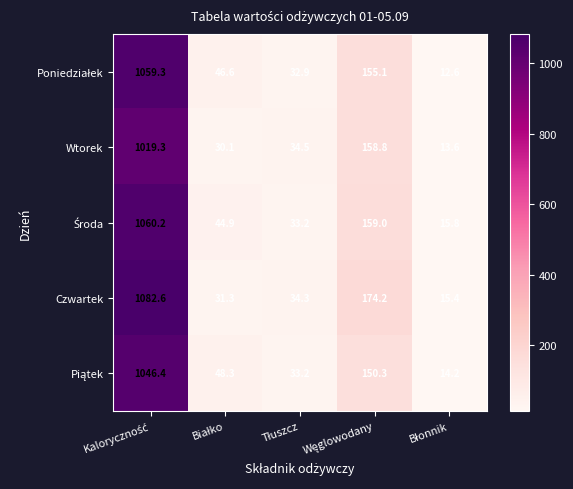

Count the number of categories in the chart.

5